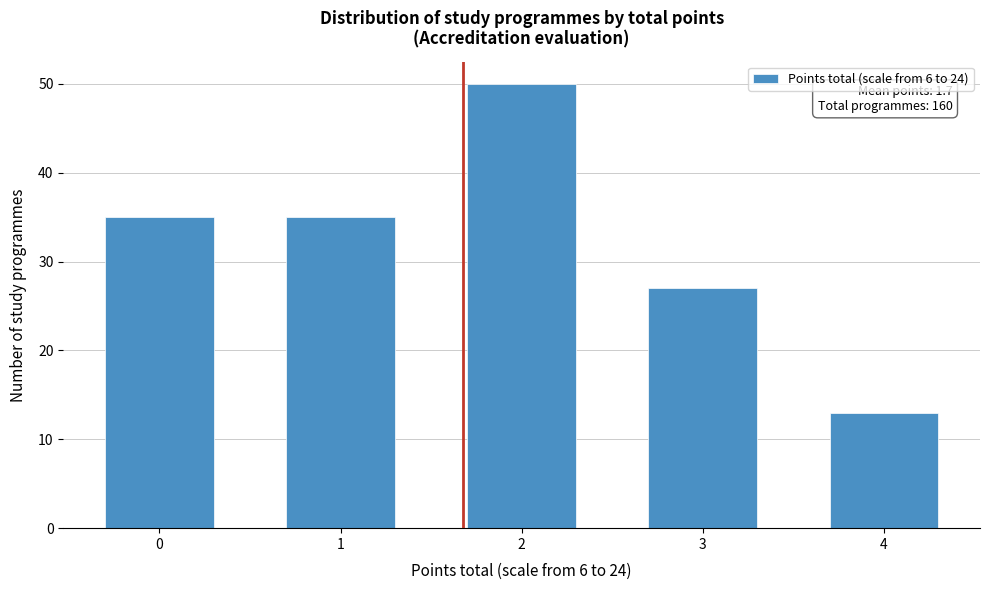

Reading right to left, list all the values displayed in this chart.

13	27	50	35	35